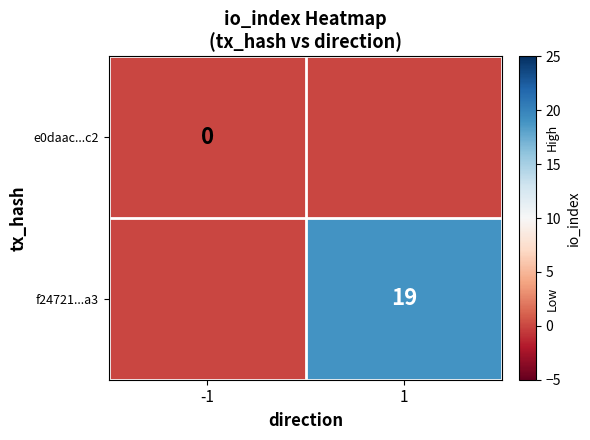

How many categories are shown in the chart?

2